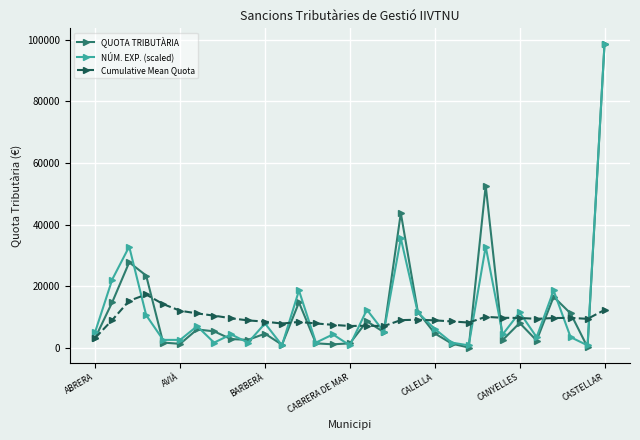

True or false: NÚM. EXP. (scaled) has more than 1 interior local peaks.

True